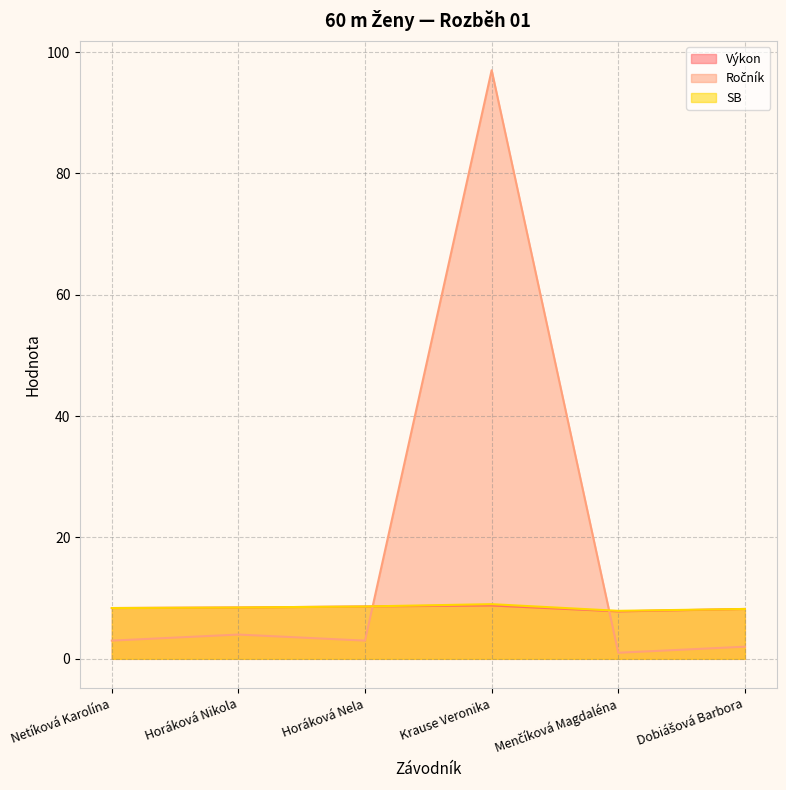

Which series ends up on top after the final intersection of Ročník and SB?

SB